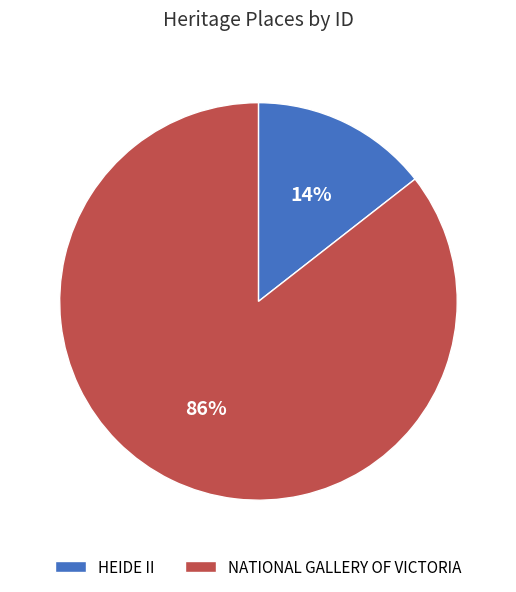

To the nearest percent, what portion does NATIONAL GALLERY OF VICTORIA represent?

86%